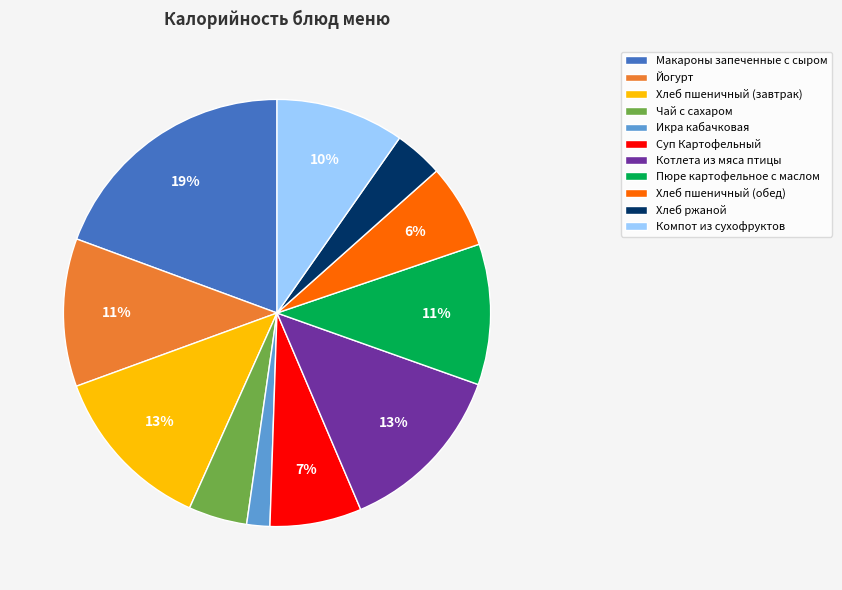

Does any single category account for the majority?

No